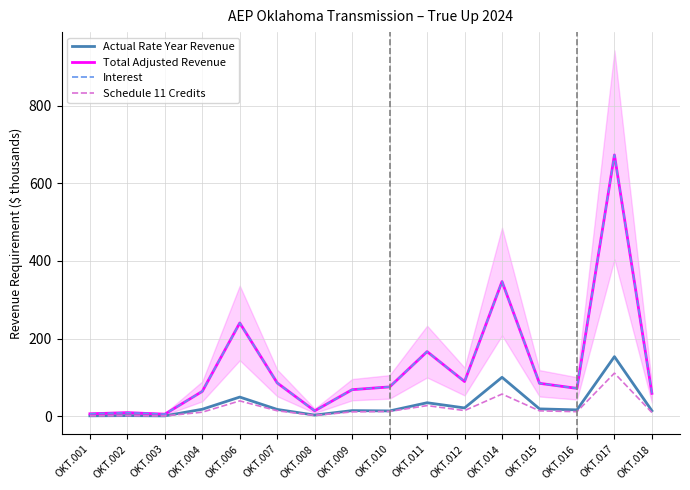

What is the spread (max minus min) of values at OKT.011?

139.1